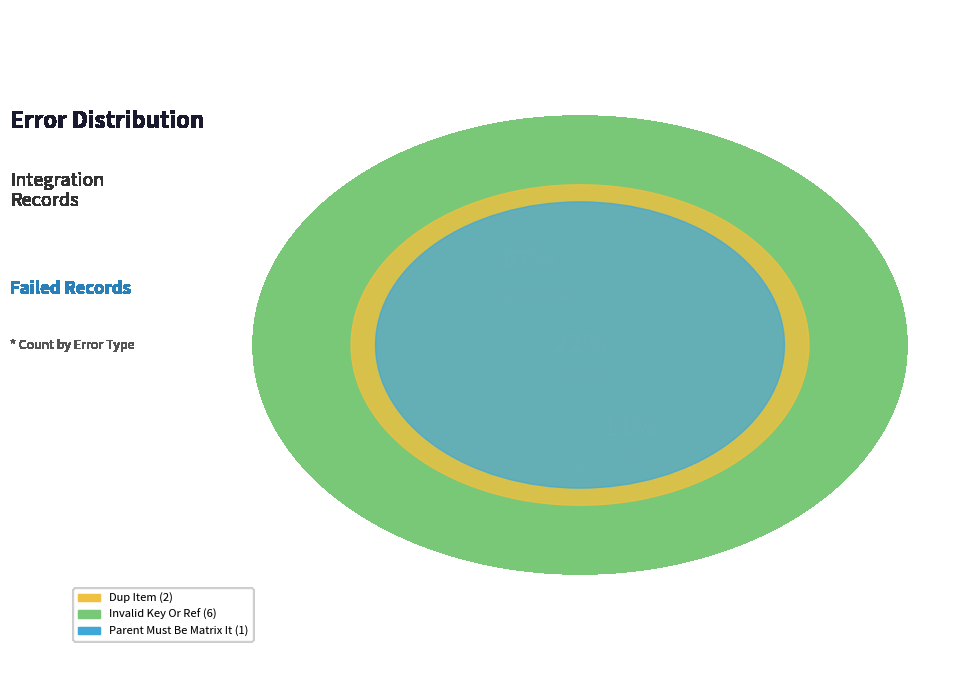

To the nearest percent, what is the combined percentage of INVALID_KEY_OR_REF and PARENT_MUST_BE_MATRIX_IT?

78%